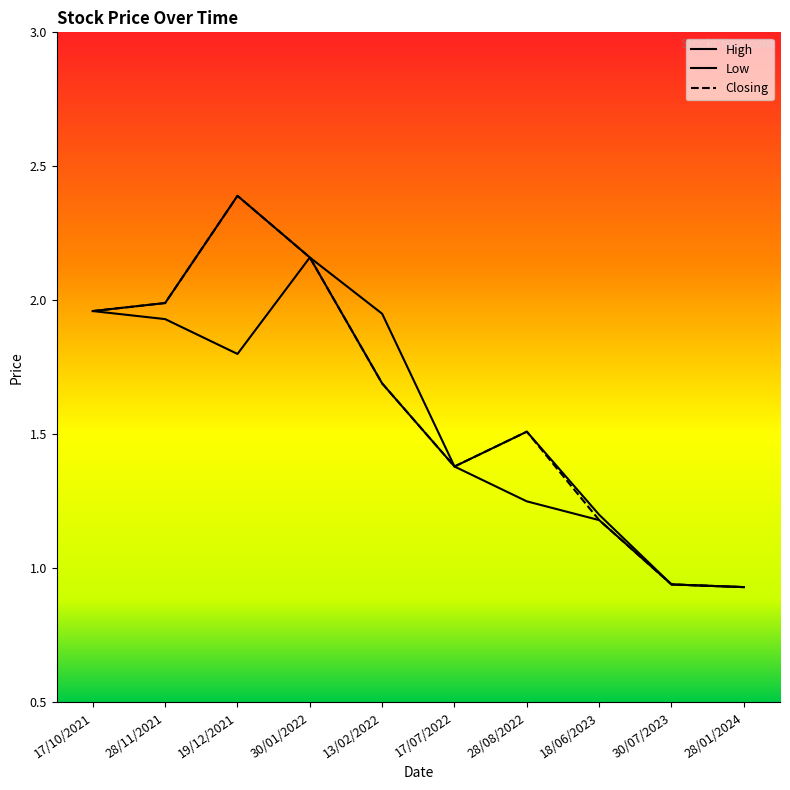

How many categories are shown in the chart?

10